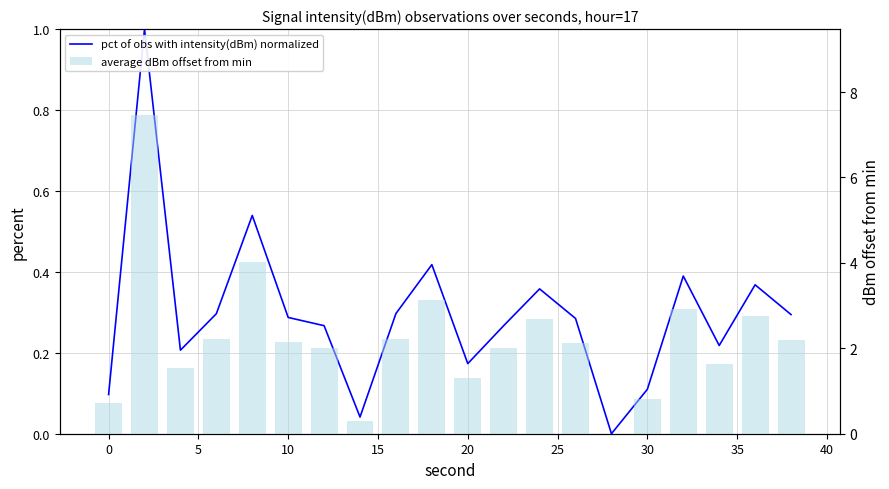

Are the bars grouped side by side (vs. stacked)?

Yes